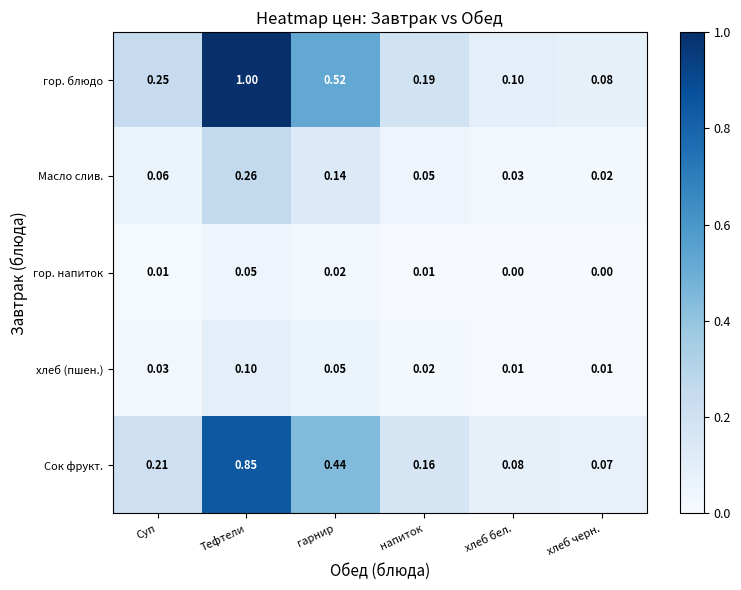

List the series in order of their peak value, lowest first.

гор. напиток, хлеб (пшен.), Масло слив., Сок фрукт., гор. блюдо